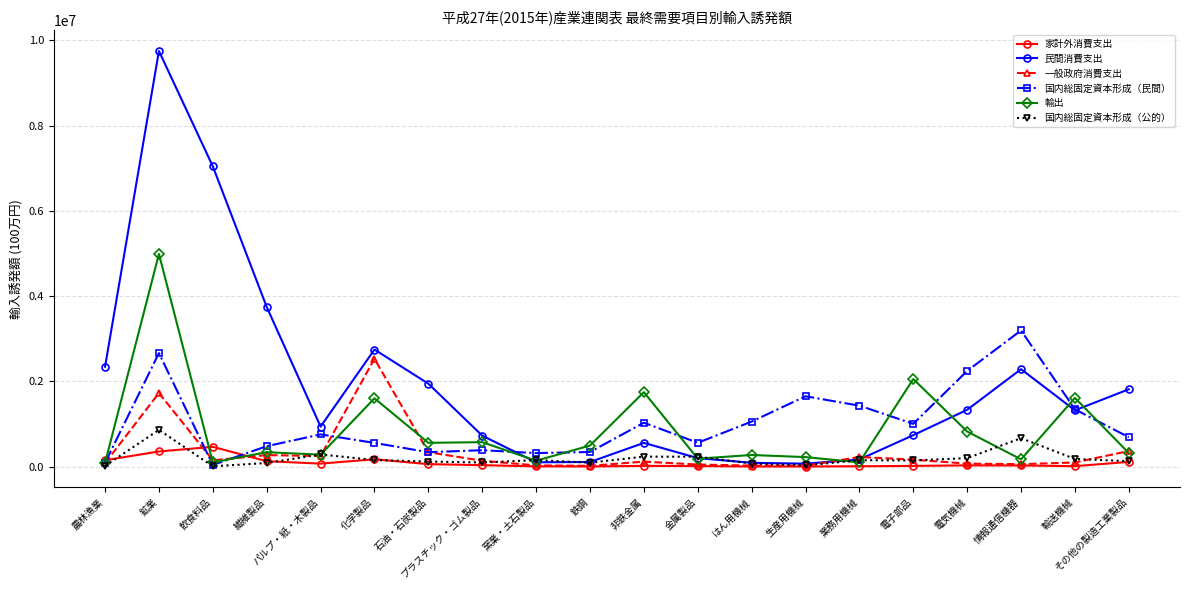

Which series has the largest range (max minus min)?

民間消費支出